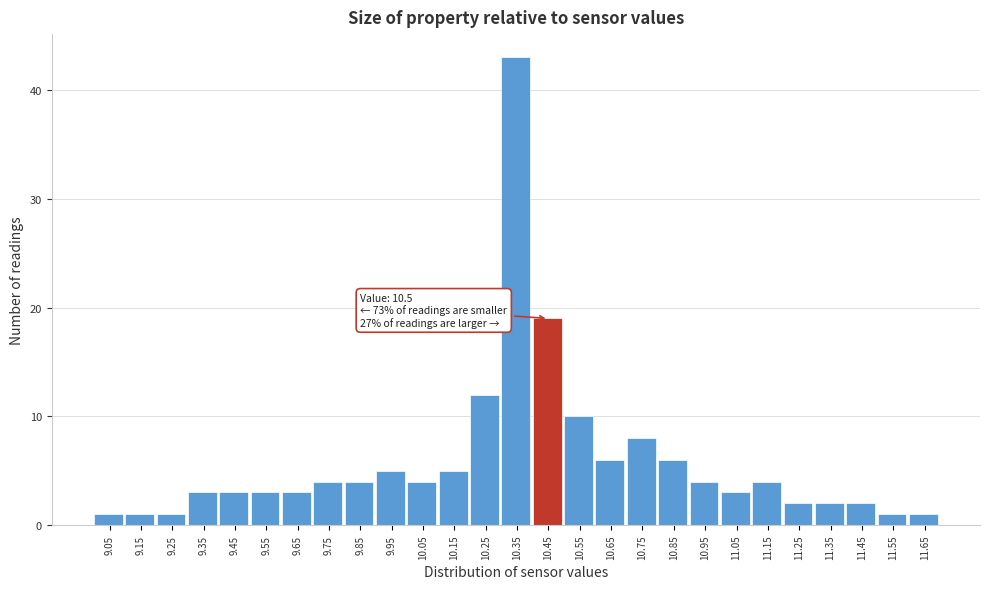

Reading left to right, list all the values displayed in this chart.

1	1	1	3	3	3	3	4	4	5	4	5	12	43	19	10	6	8	6	4	3	4	2	2	2	1	1